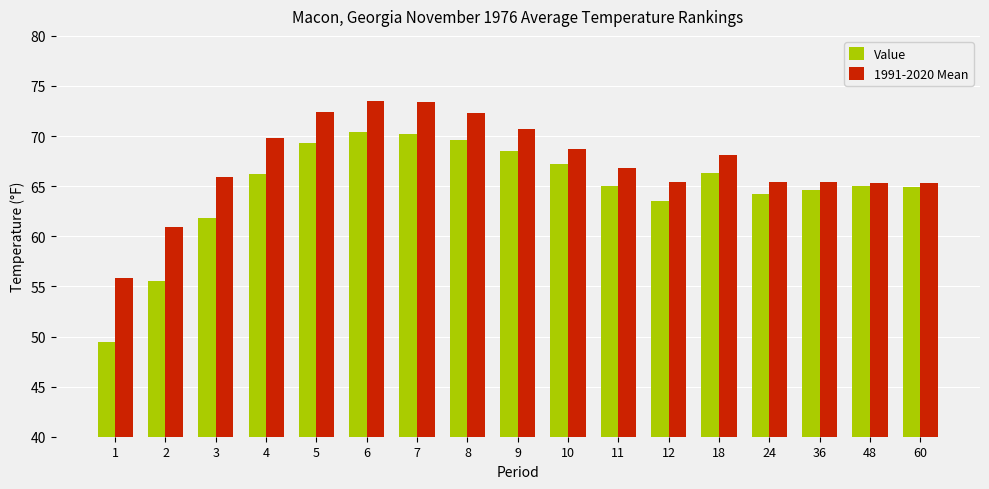

Does the chart contain stacked bars?

No